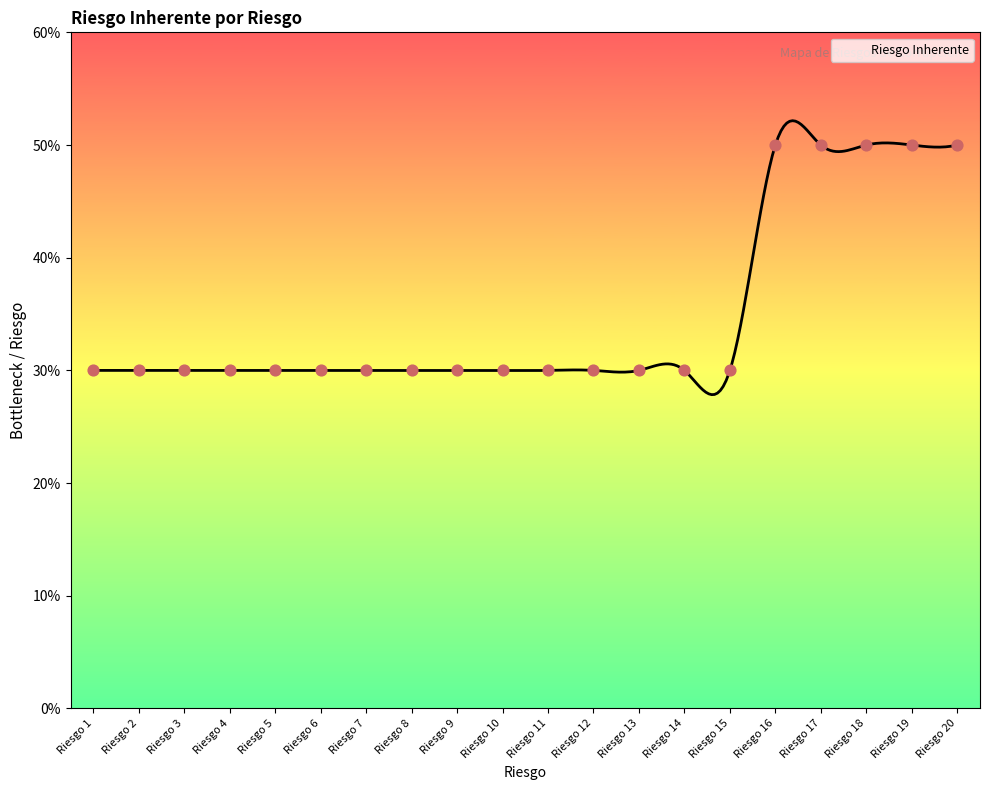

What is the change in value from Riesgo 11 to Riesgo 20?

+2